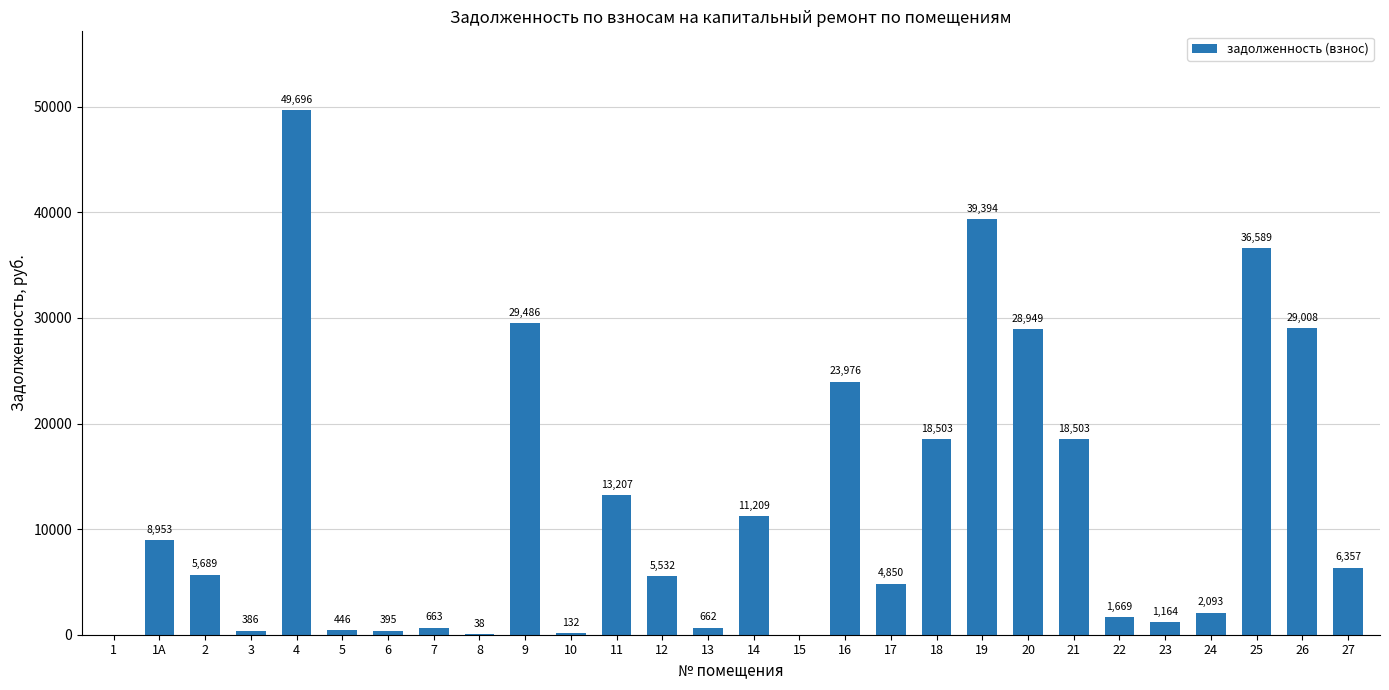

At which category does the chart reach its peak across all series?

4